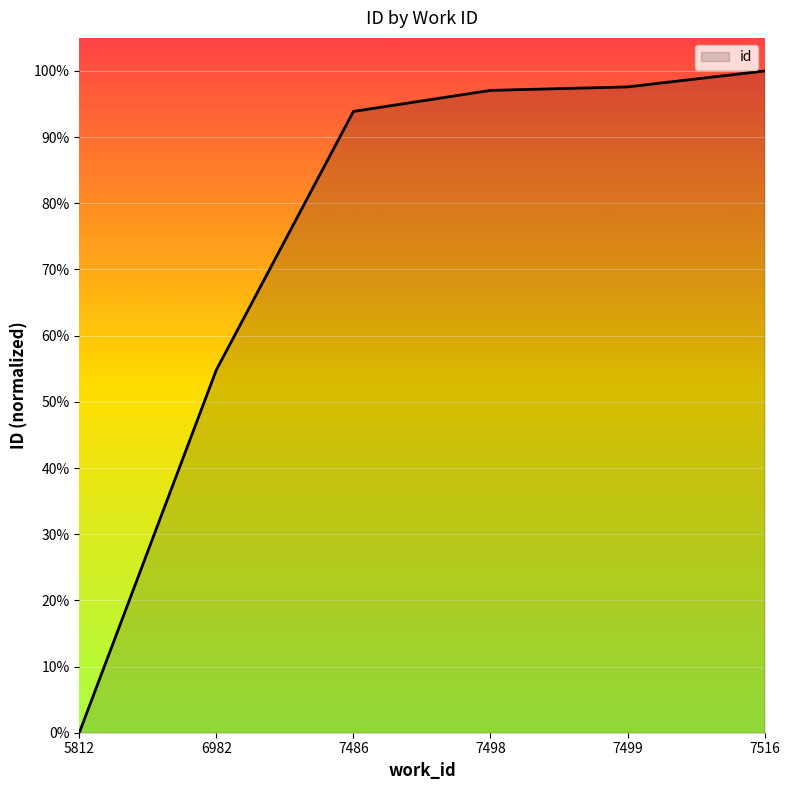

Does the chart have visible grid lines?

Yes